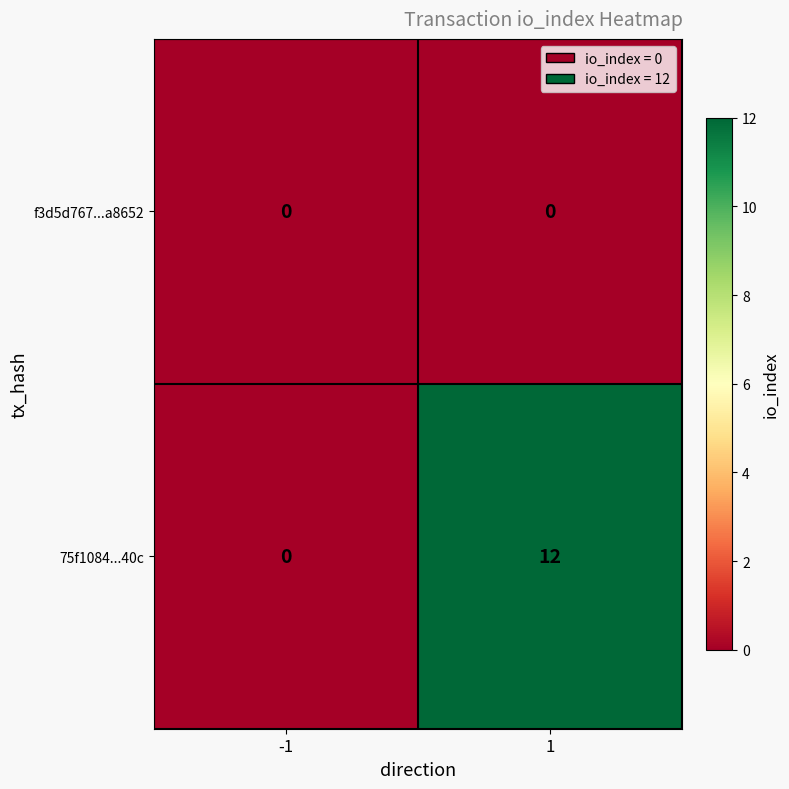

Which category has the highest value across all series?

1